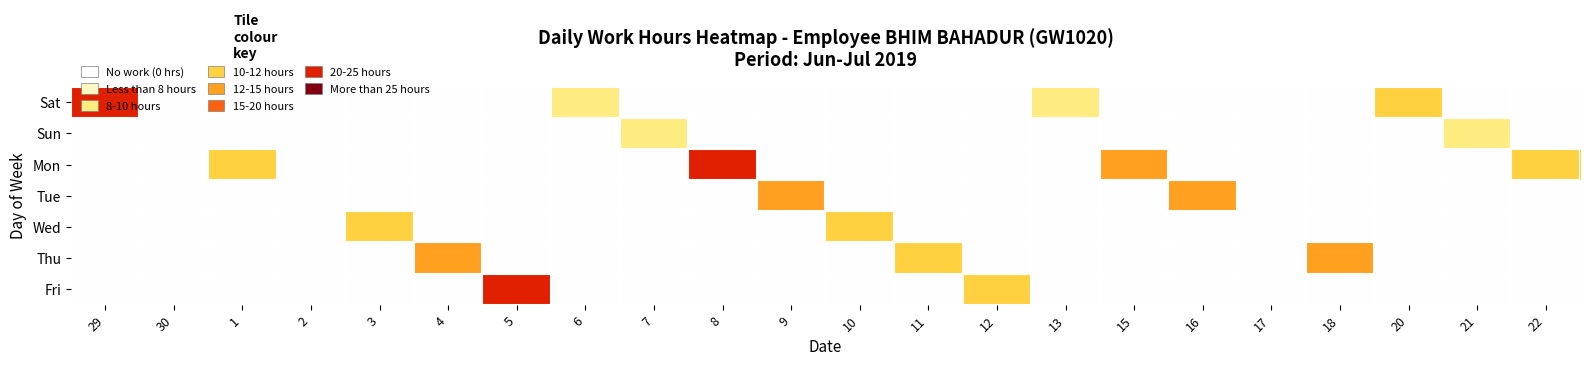

At which category is the sum across all series the highest?

5